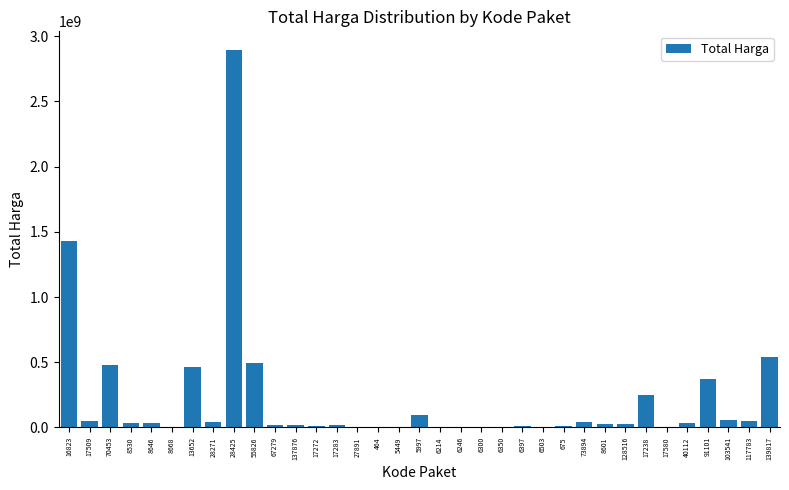

How many distinct data groups are displayed?

1